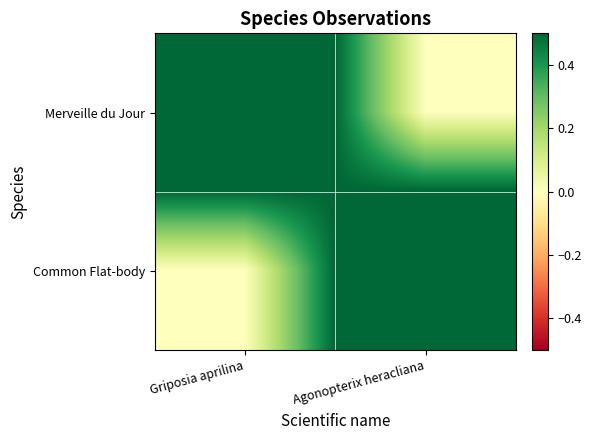

What is the total value across all series at Agonopterix heracliana?

1